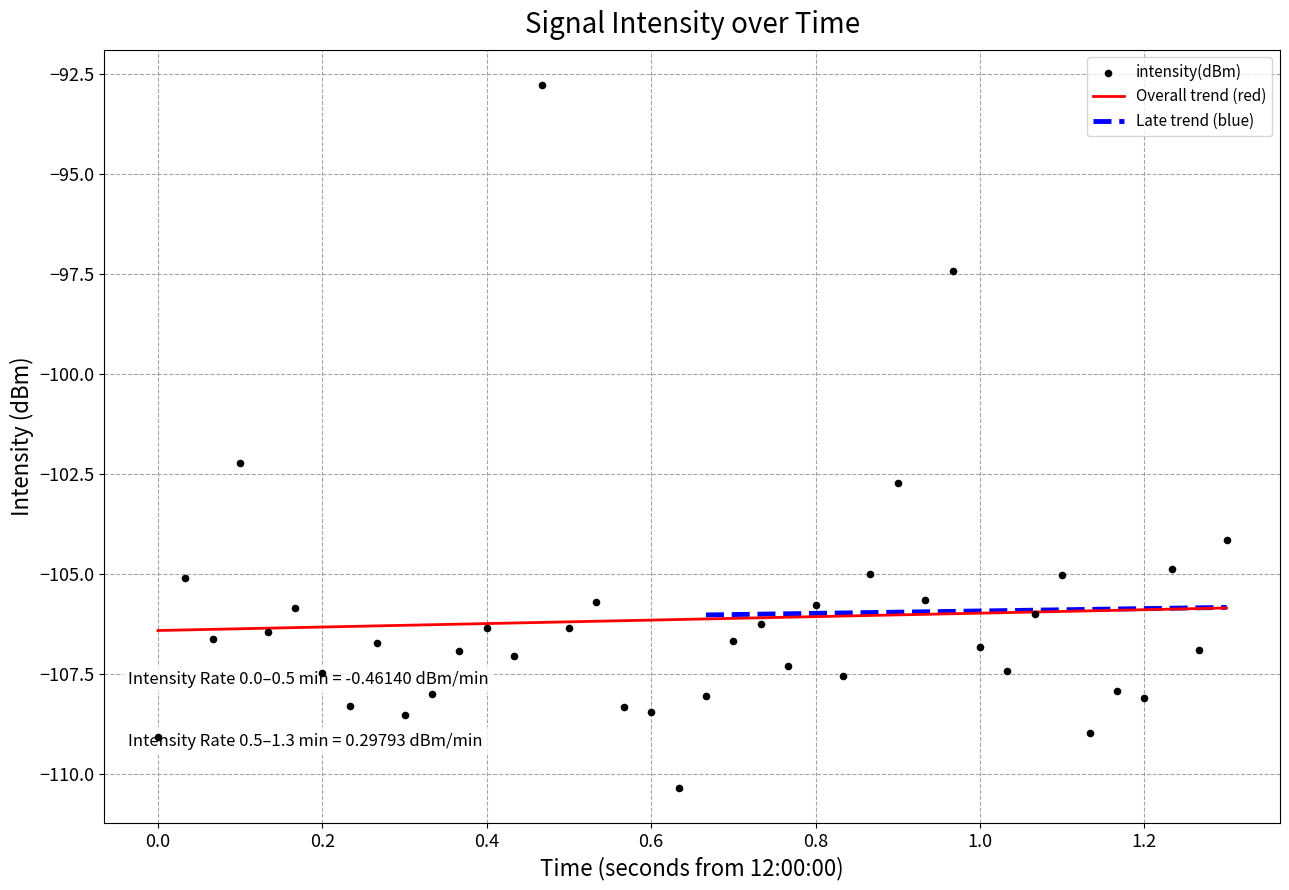

What is the highest value of the Overall trend (red) series?

-105.8